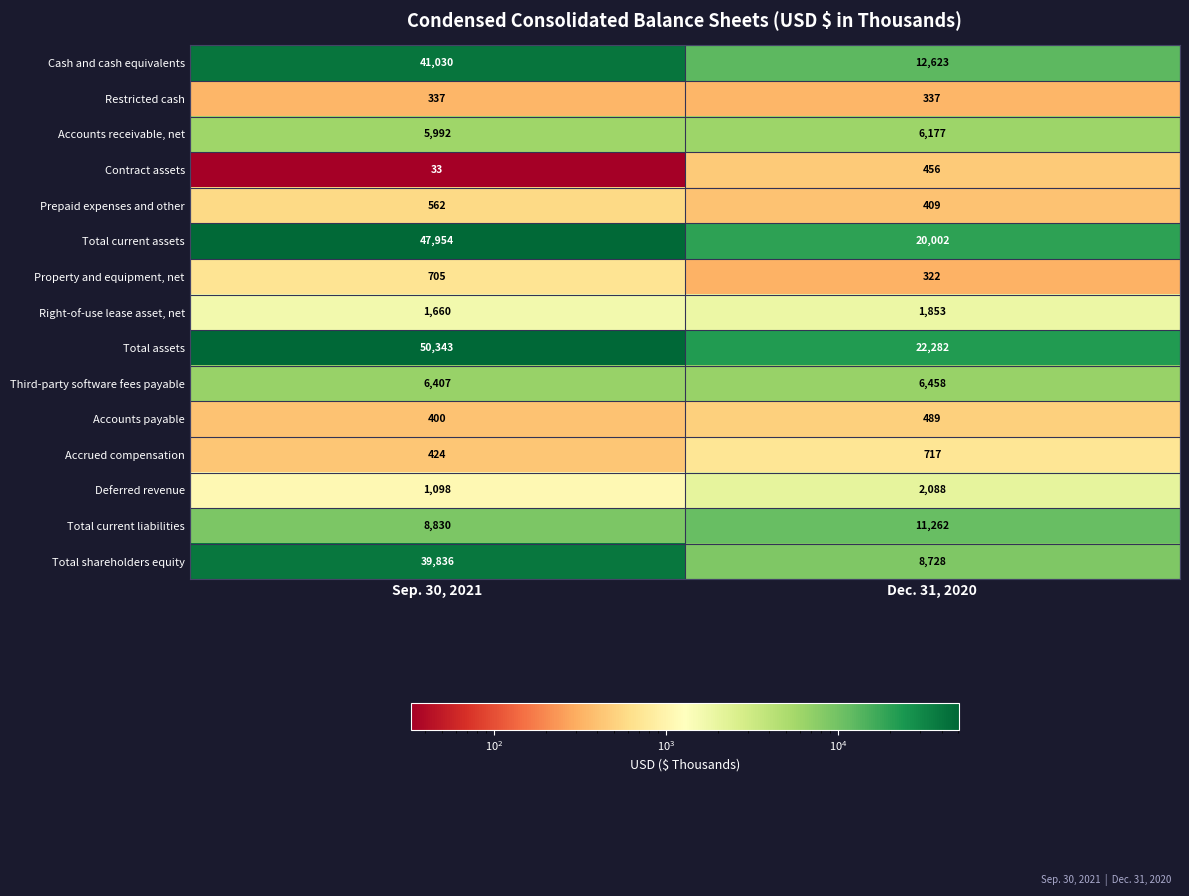

How many distinct data groups are displayed?

15